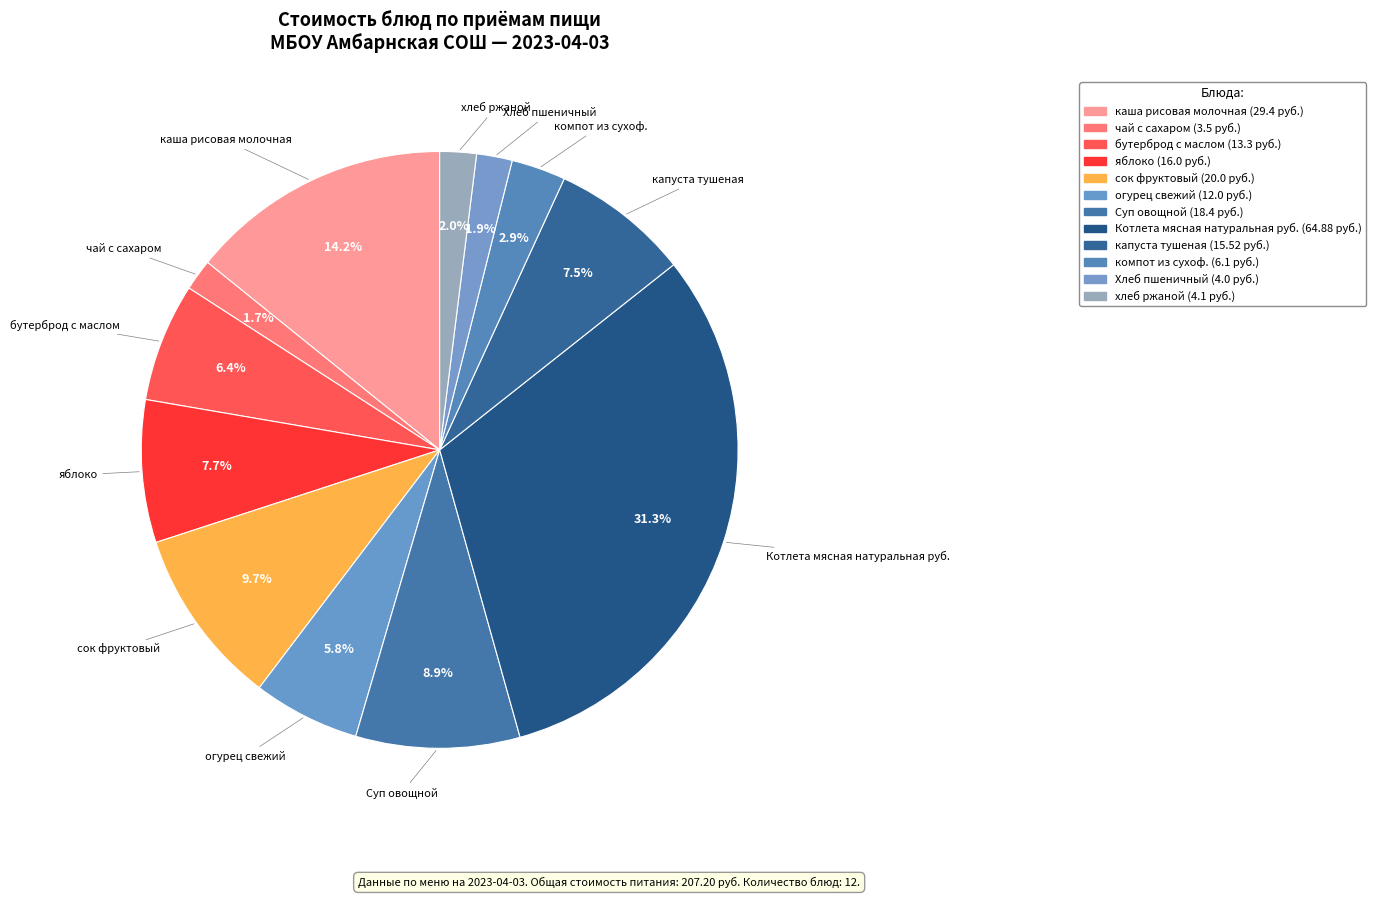

Between Котлета мясная натуральная руб. and чай с сахаром, which is larger?

Котлета мясная натуральная руб.